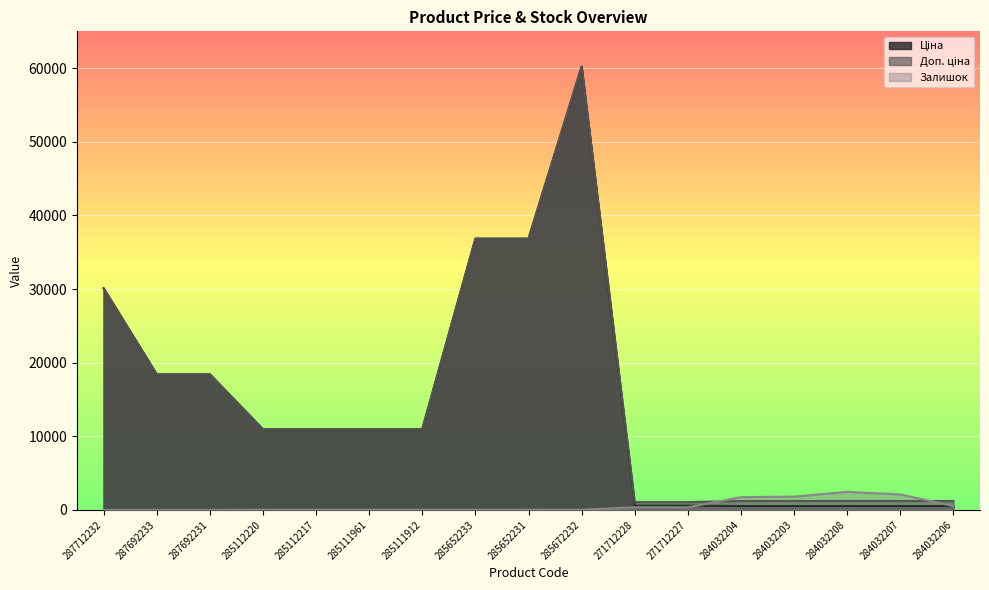

Where is Доп. ціна nearest to the value 30632?

287712232